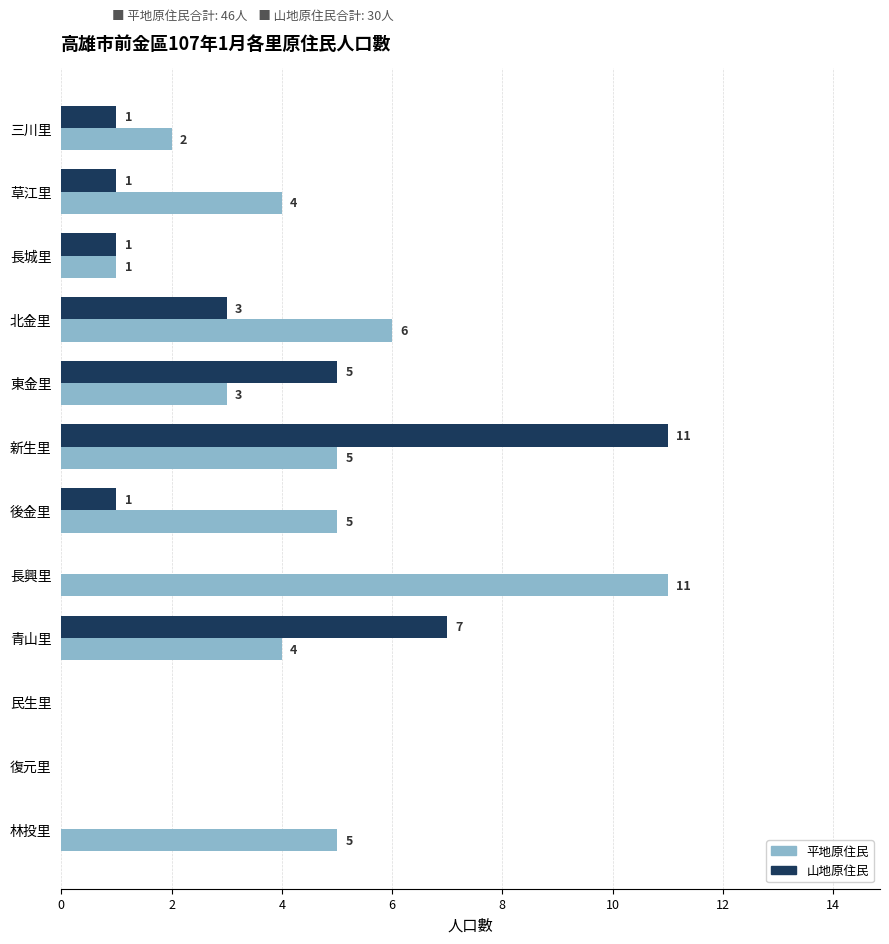

Between 北金里 and 新生里, which series saw the biggest shift?

山地原住民